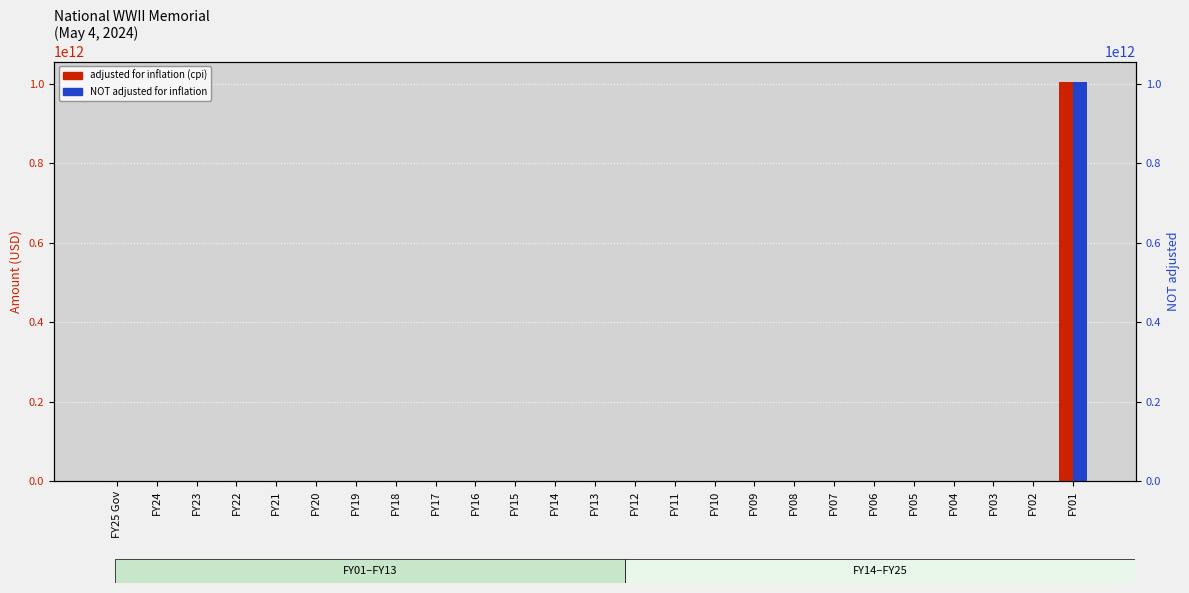

Which category has the lowest value across all series?

FY25 Gov